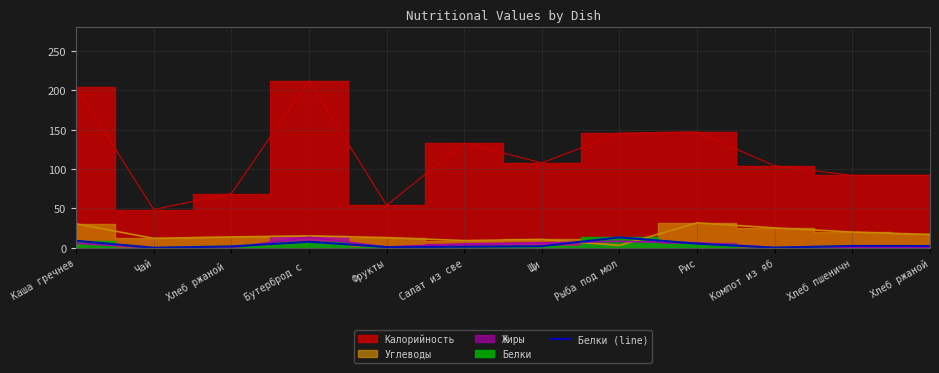

What is the highest value of the Белки (line) series?

13.3